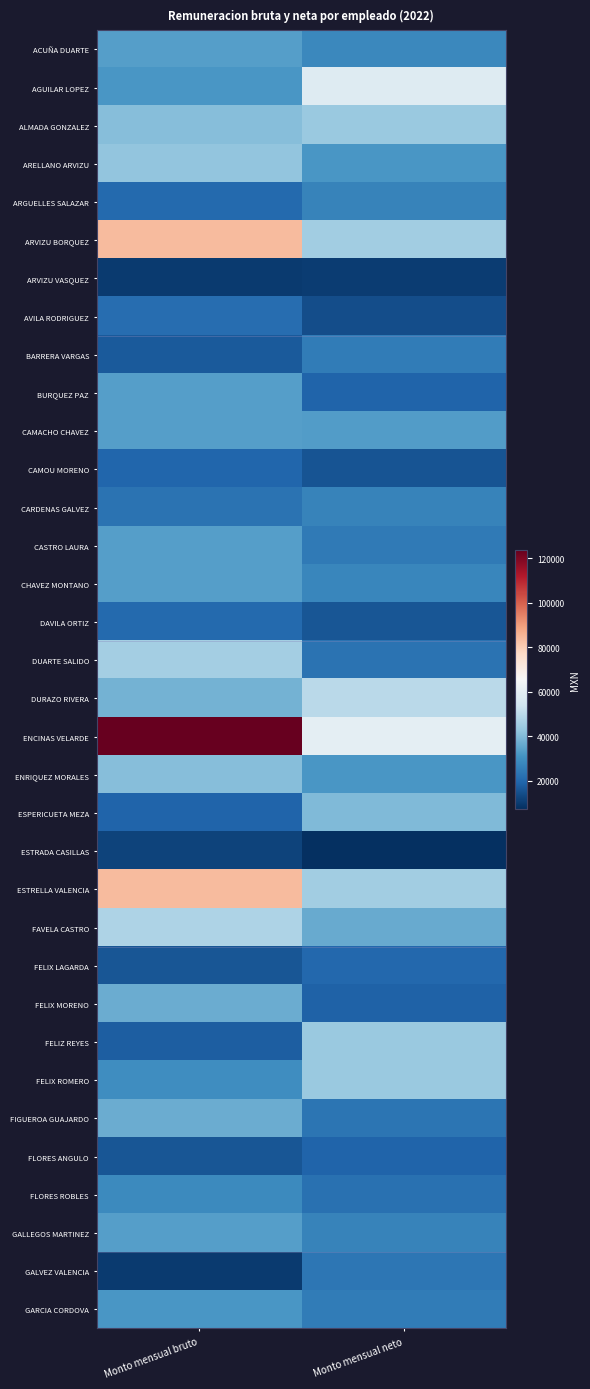

Reading left to right, transcribe all the data shown in this chart.

ACUÑA DUARTE: Monto mensual bruto=33484.9	Monto mensual neto=28113.3
AGUILAR LOPEZ: Monto mensual bruto=31890.4	Monto mensual neto=58285.4
ALMADA GONZALEZ: Monto mensual bruto=40854.8	Monto mensual neto=44062.4
ARELLANO ARVIZU: Monto mensual bruto=42517.0	Monto mensual neto=31630.6
ARGUELLES SALAZAR: Monto mensual bruto=20556.0	Monto mensual neto=26640.1
ARVIZU BORQUEZ: Monto mensual bruto=83759.4	Monto mensual neto=45209.6
ARVIZU VASQUEZ: Monto mensual bruto=9937.1	Monto mensual neto=10384.7
AVILA RODRIGUEZ: Monto mensual bruto=21240.3	Monto mensual neto=14109.2
BARRERA VARGAS: Monto mensual bruto=16842.2	Monto mensual neto=25004.8
BURQUEZ PAZ: Monto mensual bruto=33484.9	Monto mensual neto=19191.8
CAMACHO CHAVEZ: Monto mensual bruto=33484.9	Monto mensual neto=33014.9
CAMOU MORENO: Monto mensual bruto=19452.8	Monto mensual neto=15390.3
CARDENAS GALVEZ: Monto mensual bruto=22611.6	Monto mensual neto=26922.1
CASTRO LAURA: Monto mensual bruto=33484.9	Monto mensual neto=24427.4
CHAVEZ MONTANO: Monto mensual bruto=33484.9	Monto mensual neto=27876.5
DAVILA ORTIZ: Monto mensual bruto=20556.0	Monto mensual neto=15887.0
DUARTE SALIDO: Monto mensual bruto=45841.4	Monto mensual neto=22890.1
DURAZO RIVERA: Monto mensual bruto=38268.4	Monto mensual neto=49745.2
ENCINAS VELARDE: Monto mensual bruto=123617.3	Monto mensual neto=60081.7
ENRIQUEZ MORALES: Monto mensual bruto=40854.8	Monto mensual neto=31657.6
ESPERICUETA MEZA: Monto mensual bruto=19058.1	Monto mensual neto=39826.9
ESTRADA CASILLAS: Monto mensual bruto=11998.0	Monto mensual neto=7490.0
ESTRELLA VALENCIA: Monto mensual bruto=83759.4	Monto mensual neto=45175.4
FAVELA CASTRO: Monto mensual bruto=47503.6	Monto mensual neto=36409.9
FELIX LAGARDA: Monto mensual bruto=16040.2	Monto mensual neto=20096.6
FELIX MORENO: Monto mensual bruto=36673.9	Monto mensual neto=18815.1
FELIZ REYES: Monto mensual bruto=17684.4	Monto mensual neto=43802.1
FELIX ROMERO: Monto mensual bruto=29566.5	Monto mensual neto=44206.3
FIGUEROA GUAJARDO: Monto mensual bruto=36673.9	Monto mensual neto=23361.6
FLORES ANGULO: Monto mensual bruto=16040.2	Monto mensual neto=19237.9
FLORES ROBLES: Monto mensual bruto=28383.8	Monto mensual neto=22442.8
GALLEGOS MARTINEZ: Monto mensual bruto=33484.9	Monto mensual neto=26870.4
GALVEZ VALENCIA: Monto mensual bruto=9937.1	Monto mensual neto=23432.9
GARCIA CORDOVA: Monto mensual bruto=31890.4	Monto mensual neto=25011.4